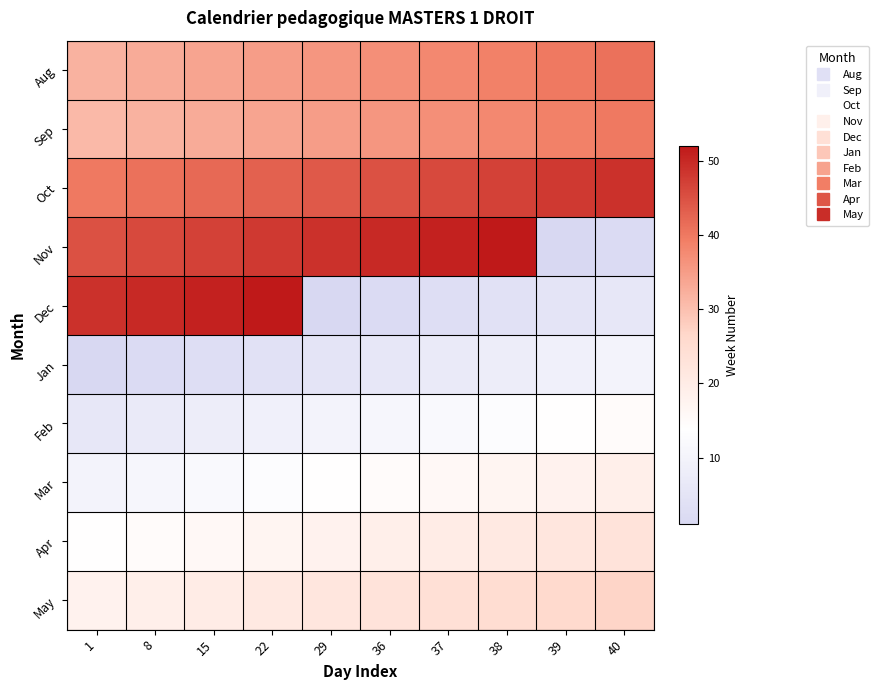

Reading left to right, transcribe all the data shown in this chart.

Aug: 1=32	8=33	15=34	22=35	29=36	36=37	37=38	38=39	39=40	40=41
Sep: 1=31	8=32	15=33	22=34	29=35	36=36	37=37	38=38	39=39	40=40
Oct: 1=40	8=41	15=42	22=43	29=44	36=45	37=46	38=47	39=48	40=49
Nov: 1=45	8=46	15=47	22=48	29=49	36=50	37=51	38=52	39=1	40=2
Dec: 1=49	8=50	15=51	22=52	29=1	36=2	37=3	38=4	39=5	40=6
Jan: 1=1	8=2	15=3	22=4	29=5	36=6	37=7	38=8	39=9	40=10
Feb: 1=6	8=7	15=8	22=9	29=10	36=11	37=12	38=13	39=14	40=15
Mar: 1=10	8=11	15=12	22=13	29=14	36=15	37=16	38=17	39=18	40=19
Apr: 1=14	8=15	15=16	22=17	29=18	36=19	37=20	38=21	39=22	40=23
May: 1=18	8=19	15=20	22=21	29=22	36=23	37=24	38=25	39=26	40=27